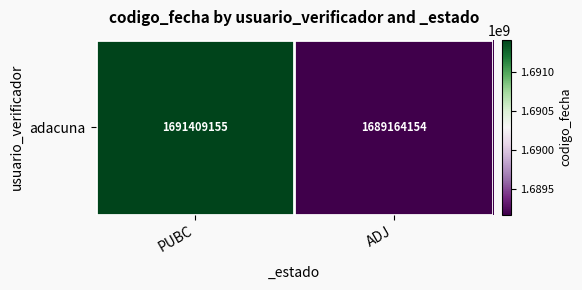

How many categories are shown in the chart?

2